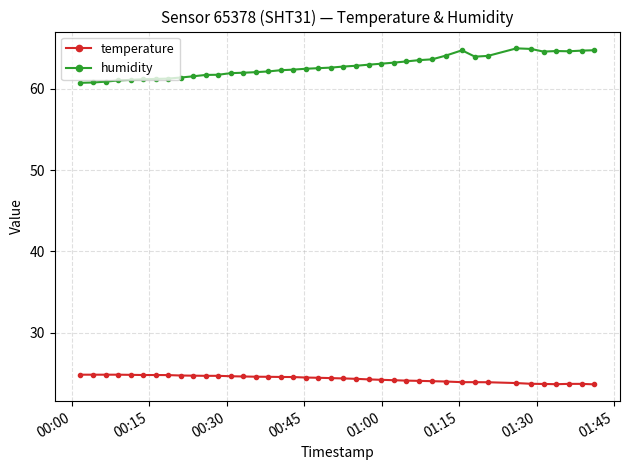

Which series has the largest range (max minus min)?

humidity